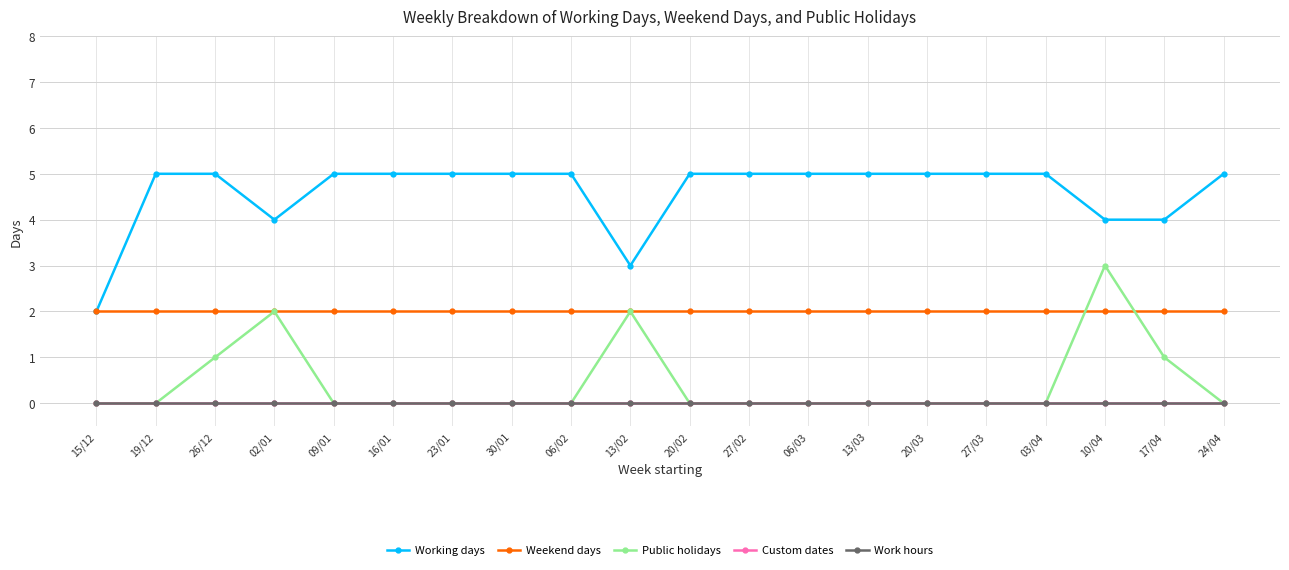

What is the greatest value displayed?

5